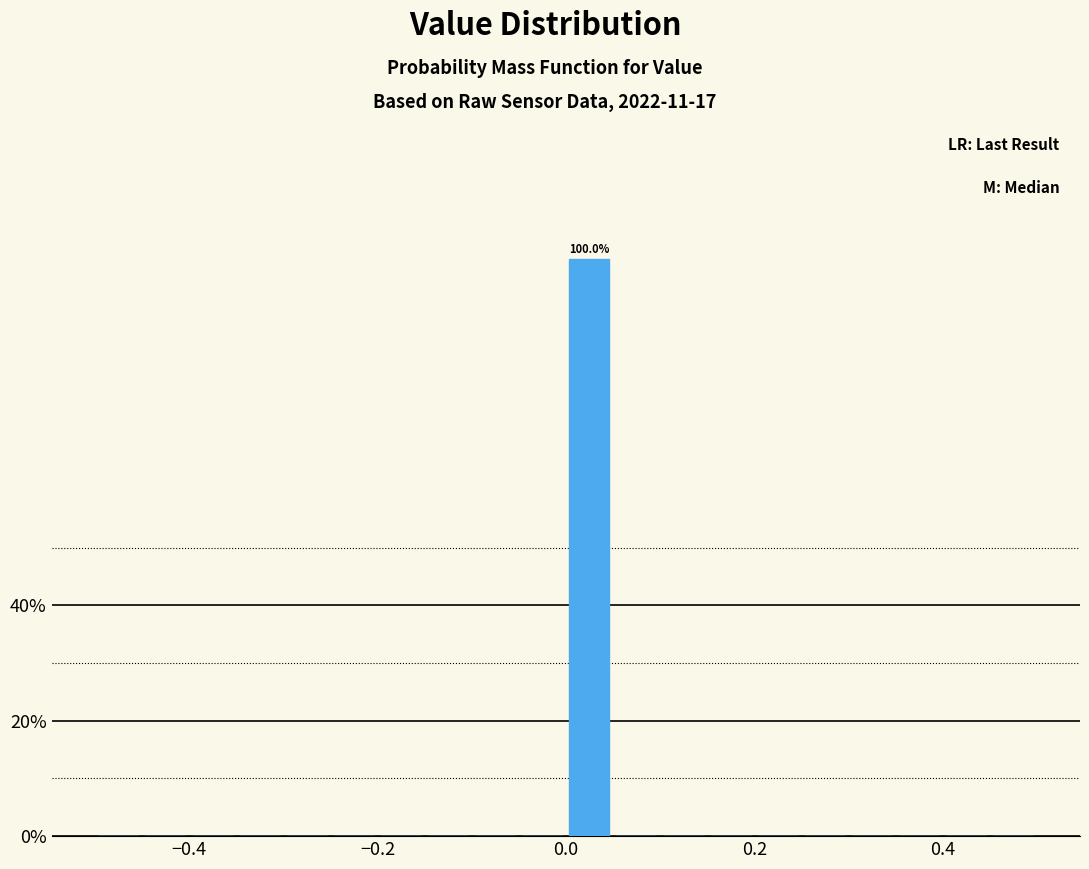

Read against the x-axis, roughly where is the centre of the tallest bar?

0.02